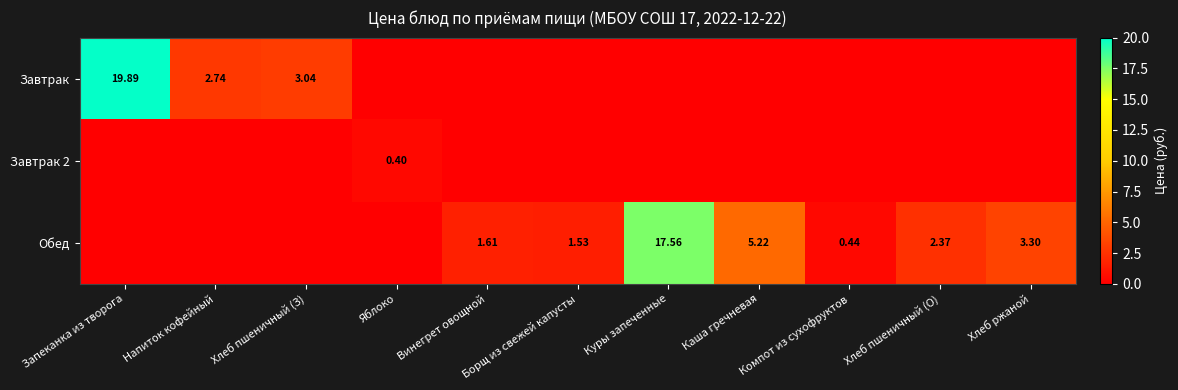

Rank the series at Хлеб пшеничный (З) from highest to lowest value.

Завтрак, Завтрак 2, Обед